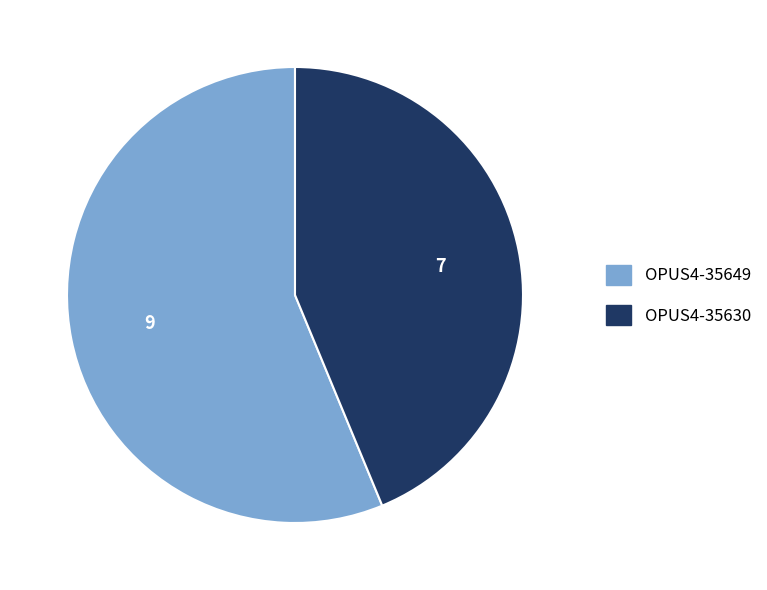

What is the ratio of the value at OPUS4-35630 to the value at OPUS4-35649?

0.8